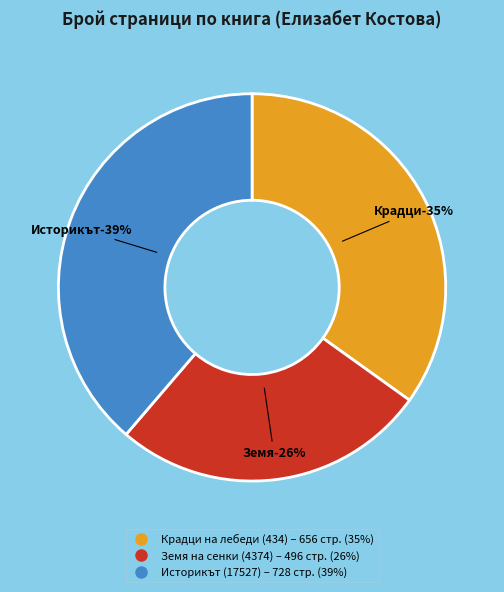

To the nearest percent, what portion does Крадци на лебеди (434) represent?

35%